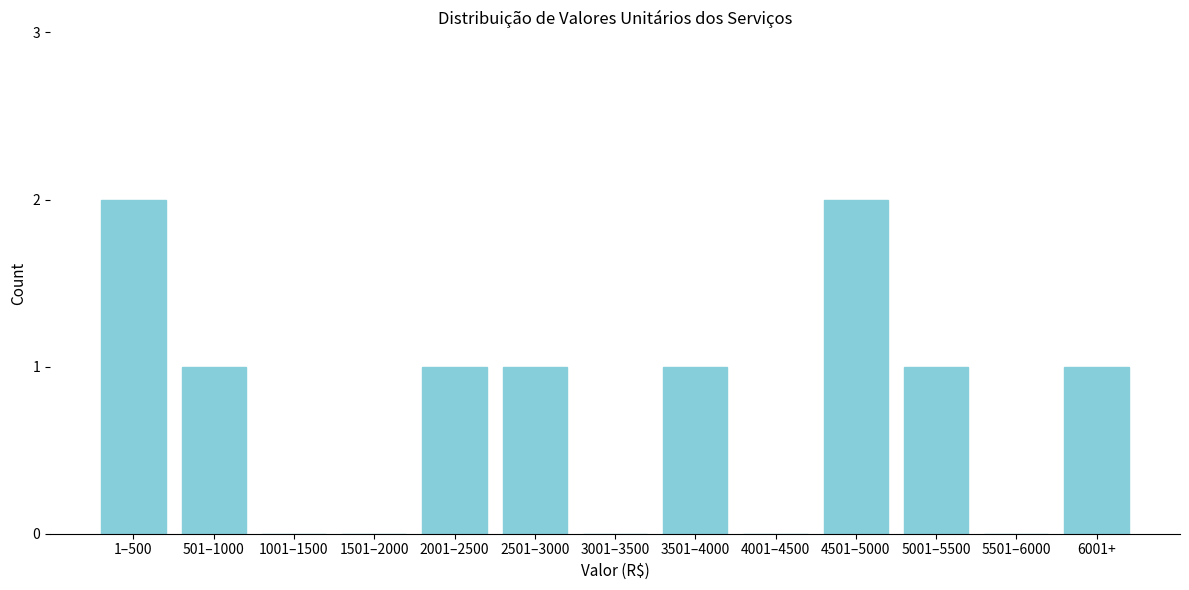

Reading left to right, list all the values displayed in this chart.

1–500=2	501–1000=1	1001–1500=0	1501–2000=0	2001–2500=1	2501–3000=1	3001–3500=0	3501–4000=1	4001–4500=0	4501–5000=2	5001–5500=1	5501–6000=0	6001+=1